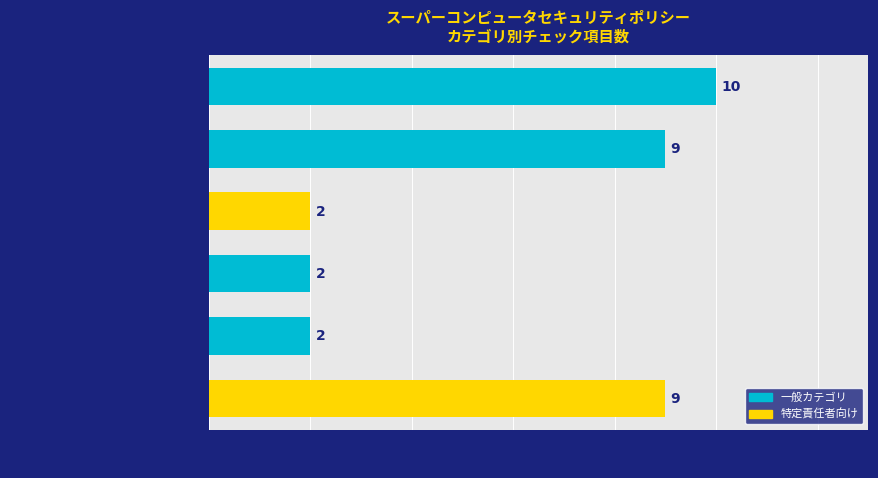

True or false: the data shows 1 at 監査.

False